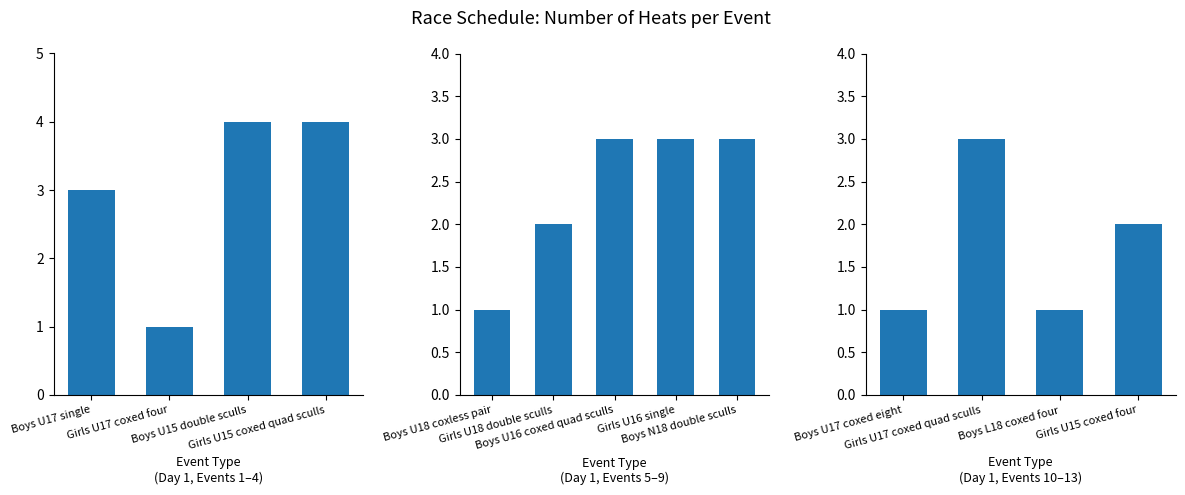

What position from the left is Boys L18 coxed four?

3